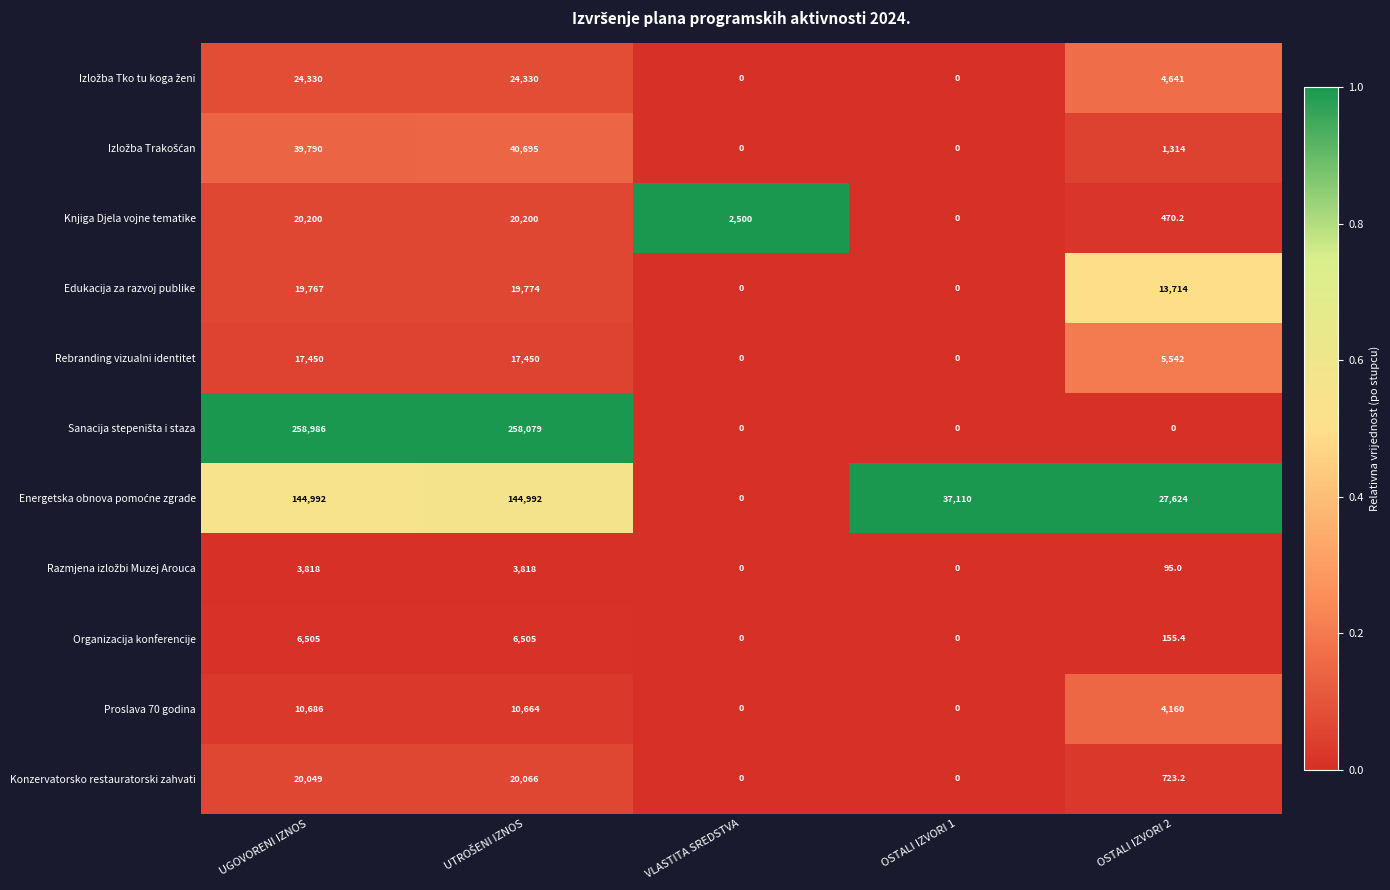

Count the number of categories in the chart.

5